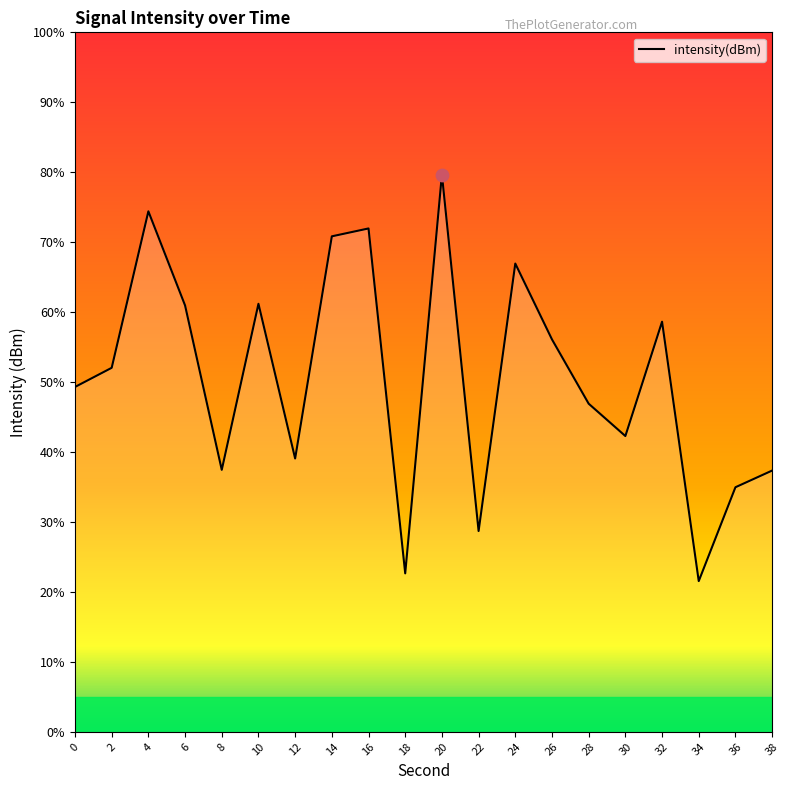

Which has a higher value, 24 or 36?

24